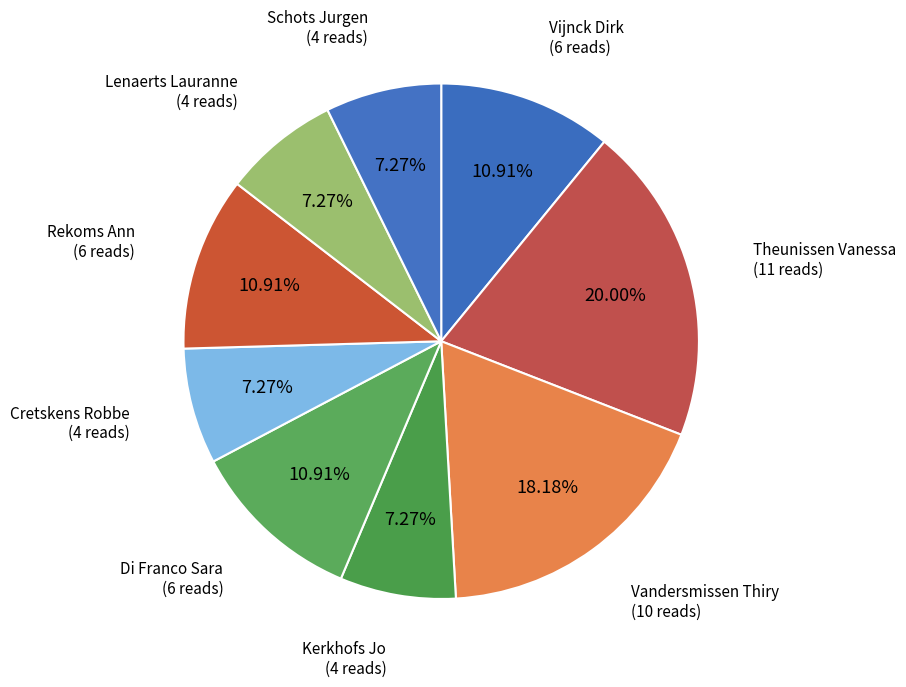

What percentage is the Theunissen Vanessa slice, to the nearest percent?

20%